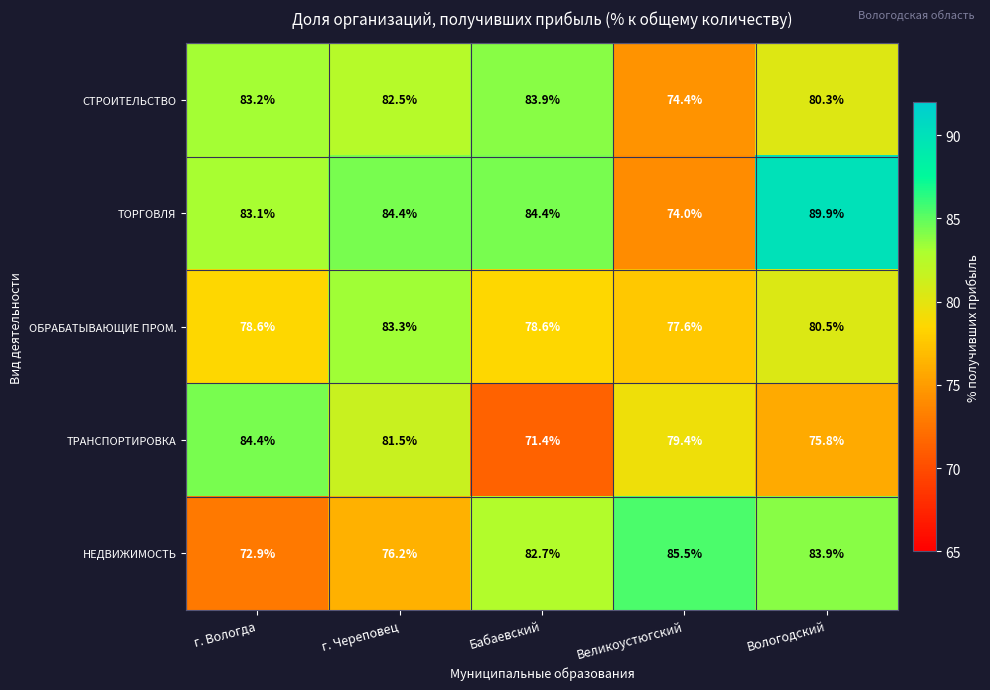

Reading right to left, what are all the values shown in this chart?

СТРОИТЕЛЬСТВО: 80.3	74.4	83.9	82.5	83.2
ТОРГОВЛЯ: 89.9	74.0	84.4	84.4	83.1
ОБРАБАТЫВАЮЩИЕ ПРОМ.: 80.5	77.6	78.6	83.3	78.6
ТРАНСПОРТИРОВКА: 75.8	79.4	71.4	81.5	84.4
НЕДВИЖИМОСТЬ: 83.9	85.5	82.7	76.2	72.9